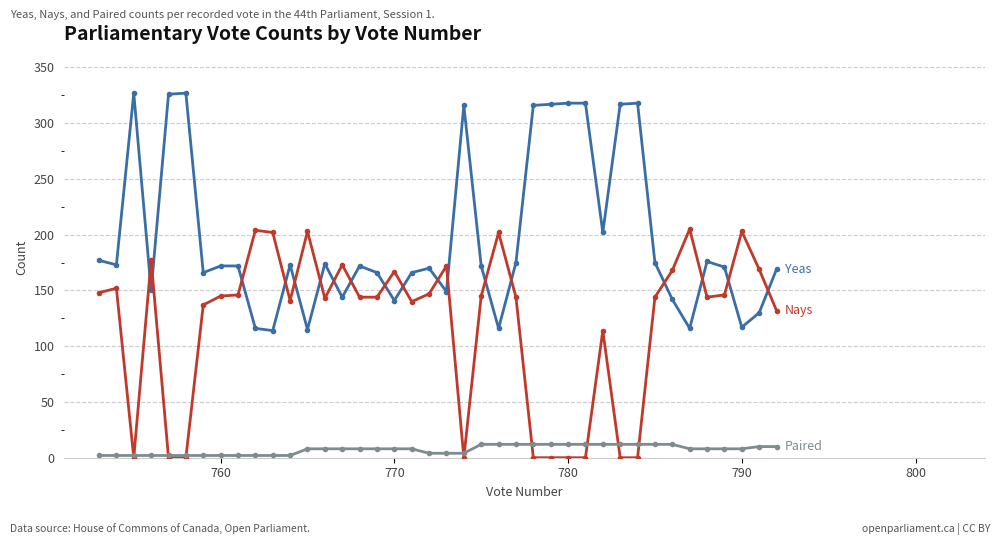

At how many categories does at least one series exceed 275?

10